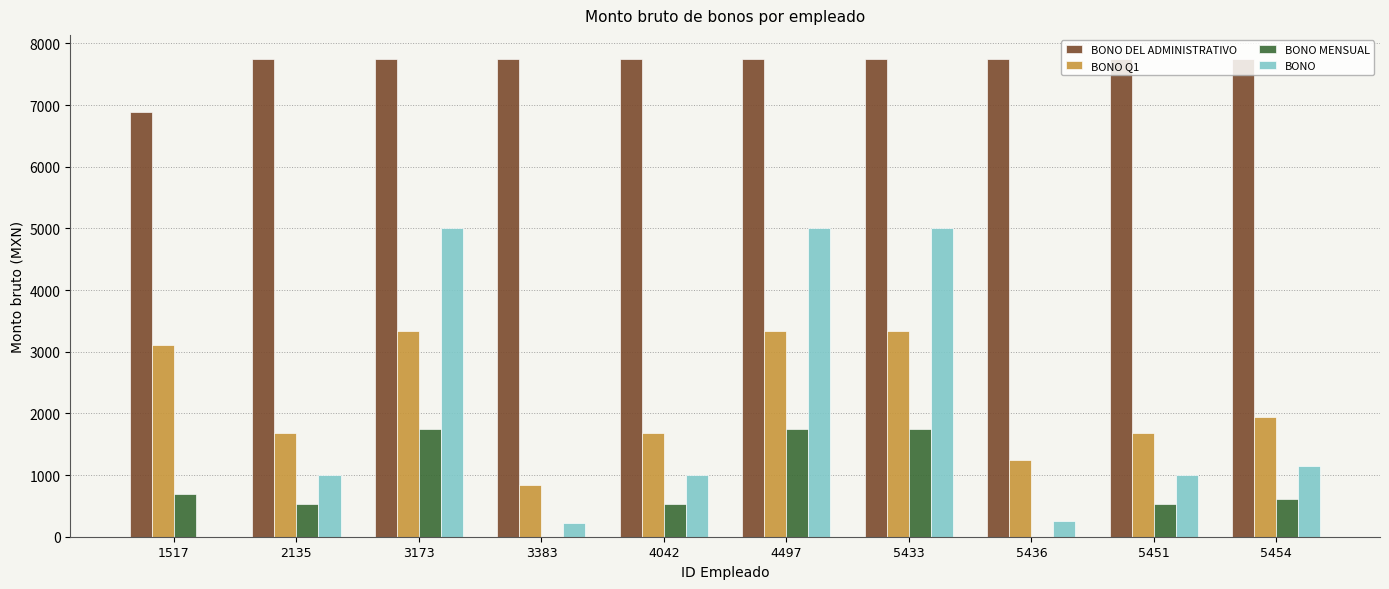

Is it true that BONO equals 1150.0 at 5454?

True